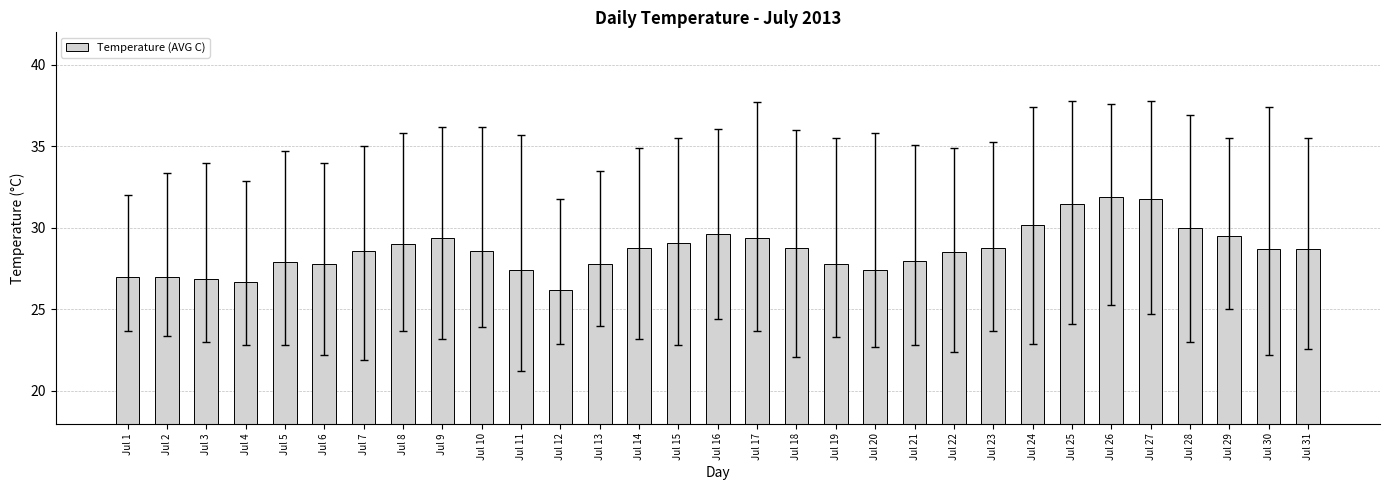

How many bars are there in total?

31